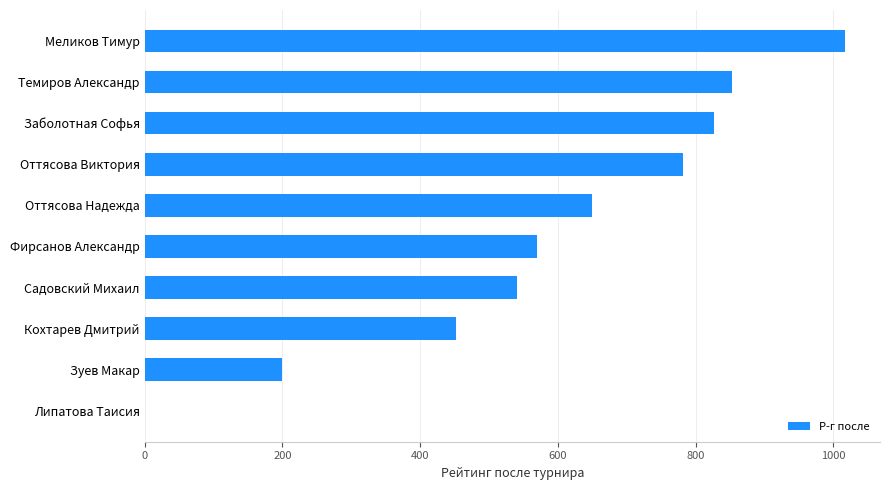

Which category has the highest value across all series?

Меликов Тимур